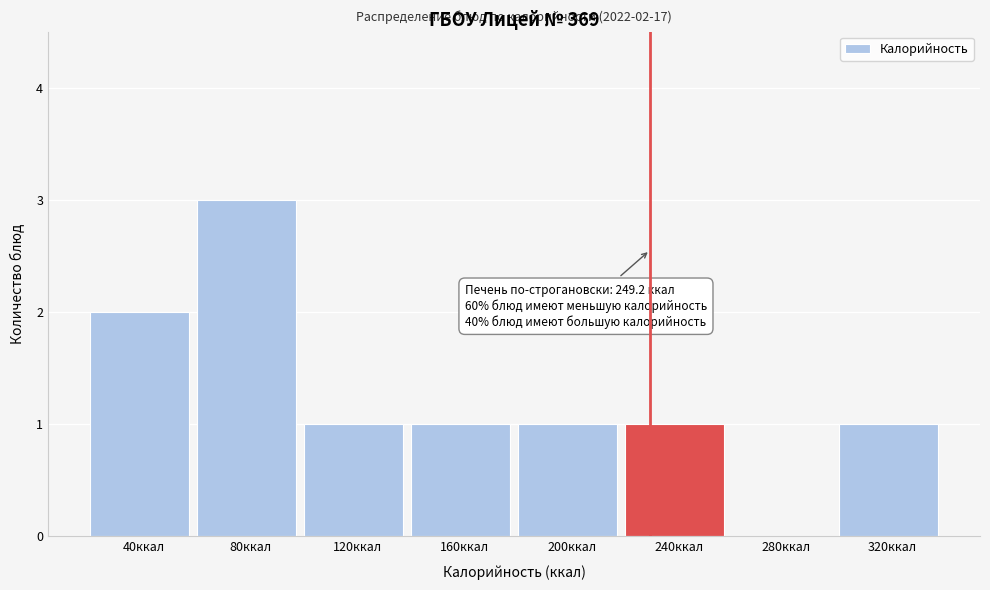

Reading left to right, extract all data points from this chart.

40ккал=2	80ккал=3	120ккал=1	160ккал=1	200ккал=1	240ккал=1	280ккал=0	320ккал=1